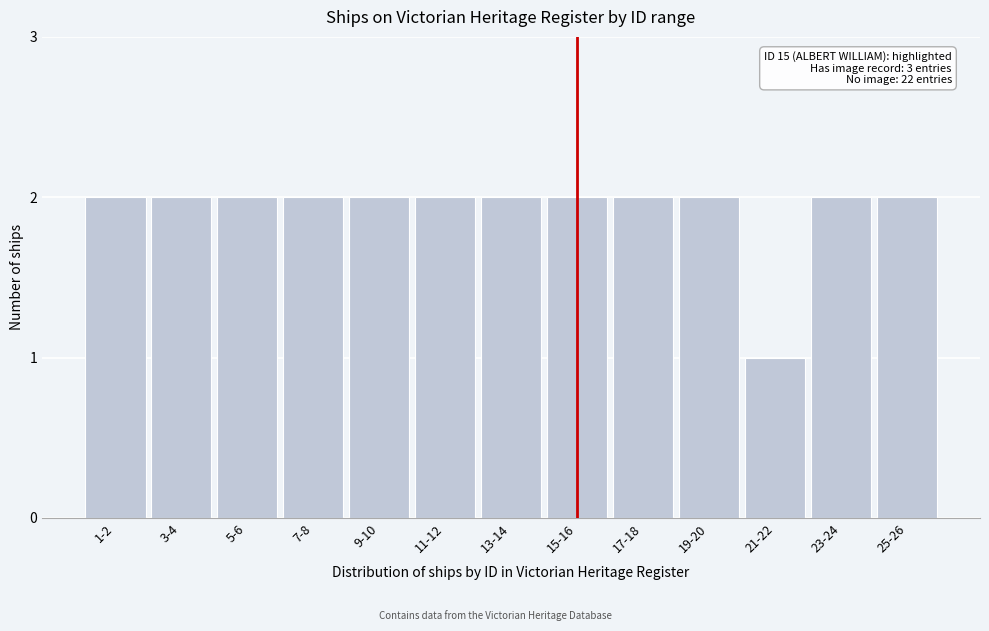

Reading left to right, list all the values displayed in this chart.

1-2=2	3-4=2	5-6=2	7-8=2	9-10=2	11-12=2	13-14=2	15-16=2	17-18=2	19-20=2	21-22=1	23-24=2	25-26=2